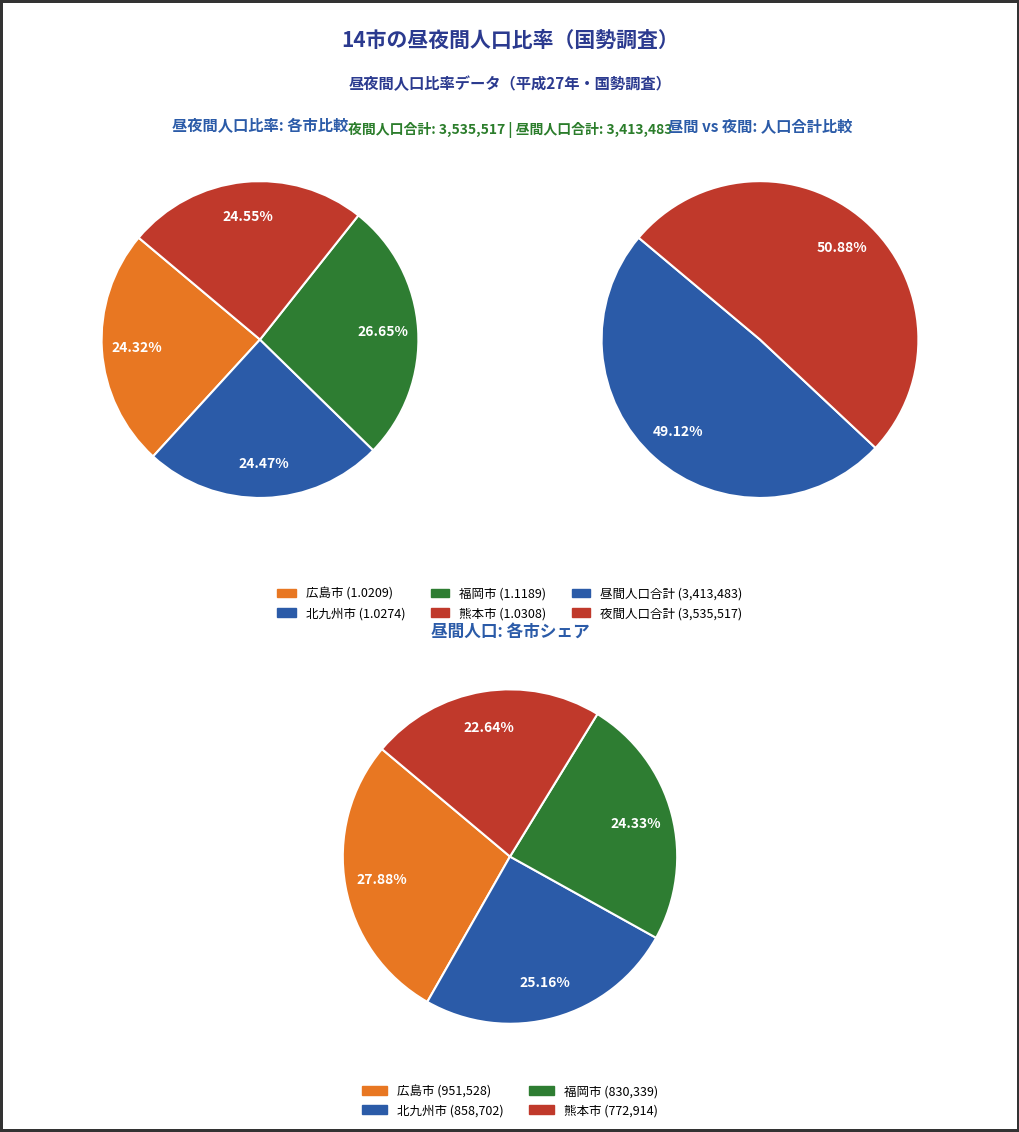

The 広島市 slice represents 24% of the pie. True or false?

True